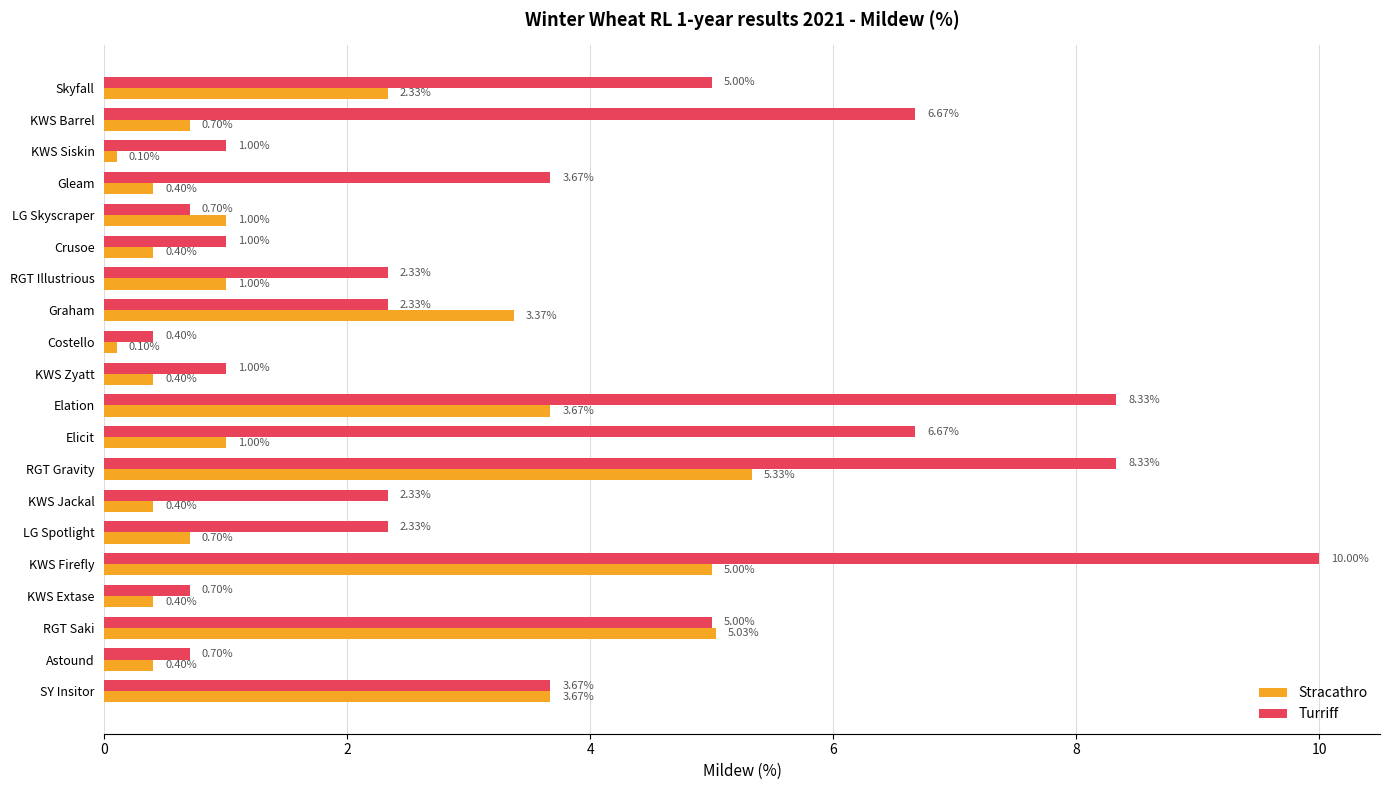

At which category is the sum across all series the highest?

KWS Firefly